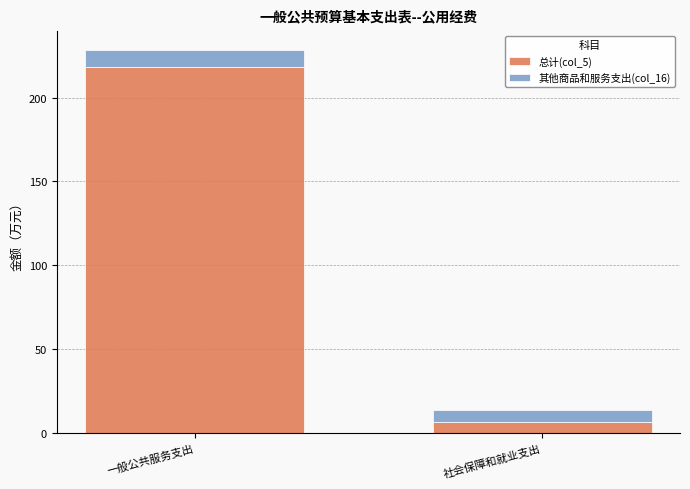

Reading right to left, transcribe the values for 总计(col_5).

社会保障和就业支出=6.9	一般公共服务支出=218.2